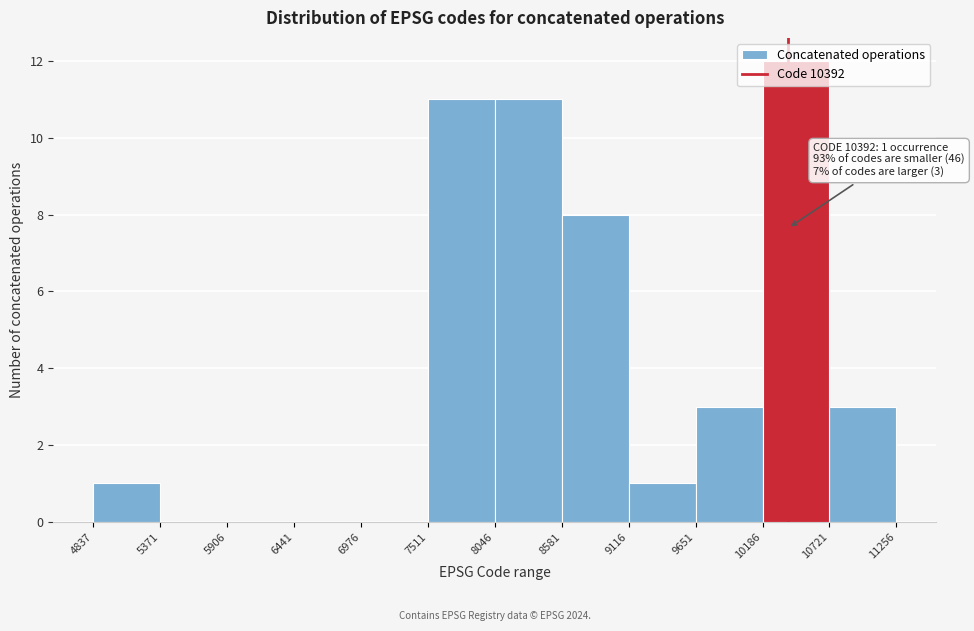

Over which range of the x-axis is the bar tallest?

10186 to 10721